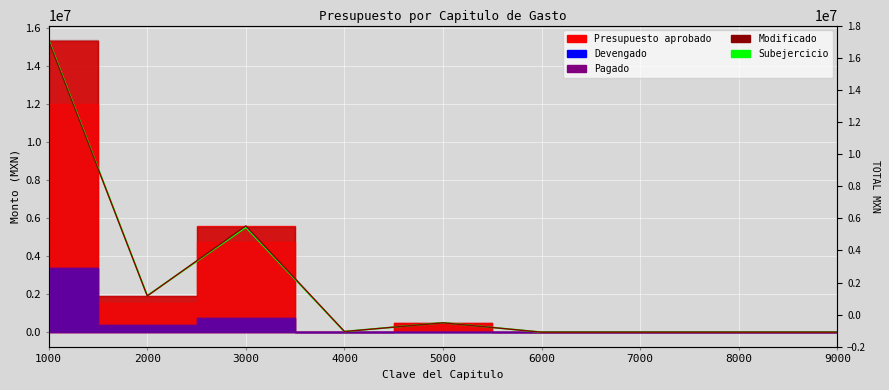

How many times do Presupuesto aprobado (line) and Modificado (line) cross each other?

1